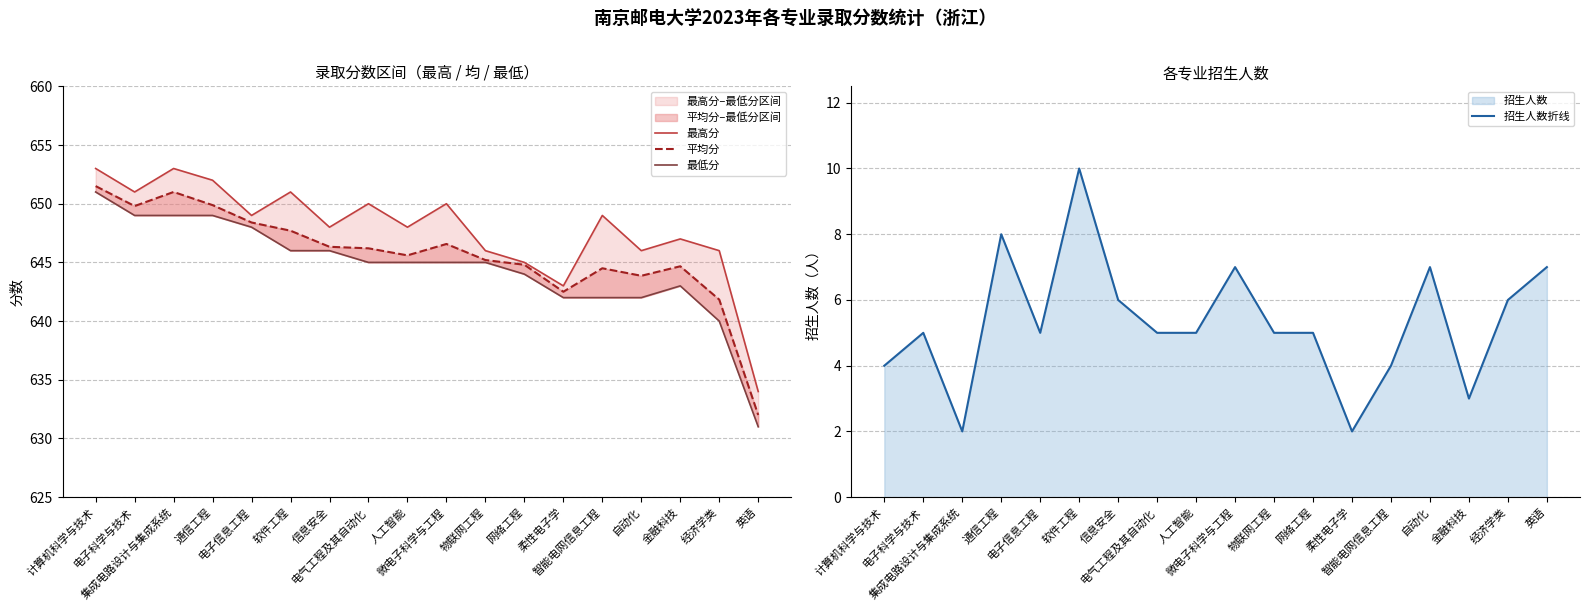

What is the difference between the second highest and minimum values in the 最高分 series?

19.0